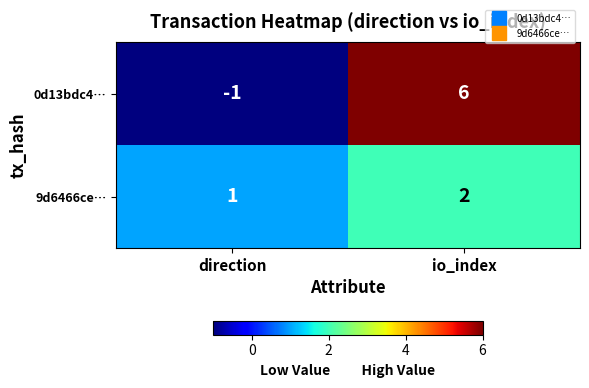

How many values in 0d13bdc4… are above zero?

1